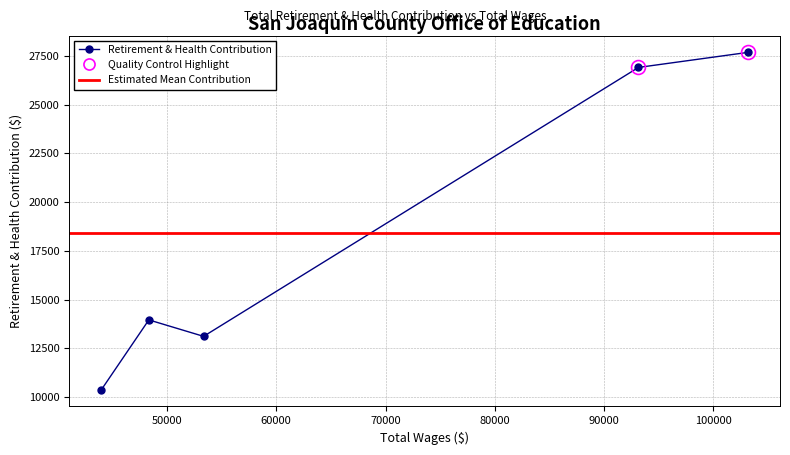

What is the sum of all values?

92033